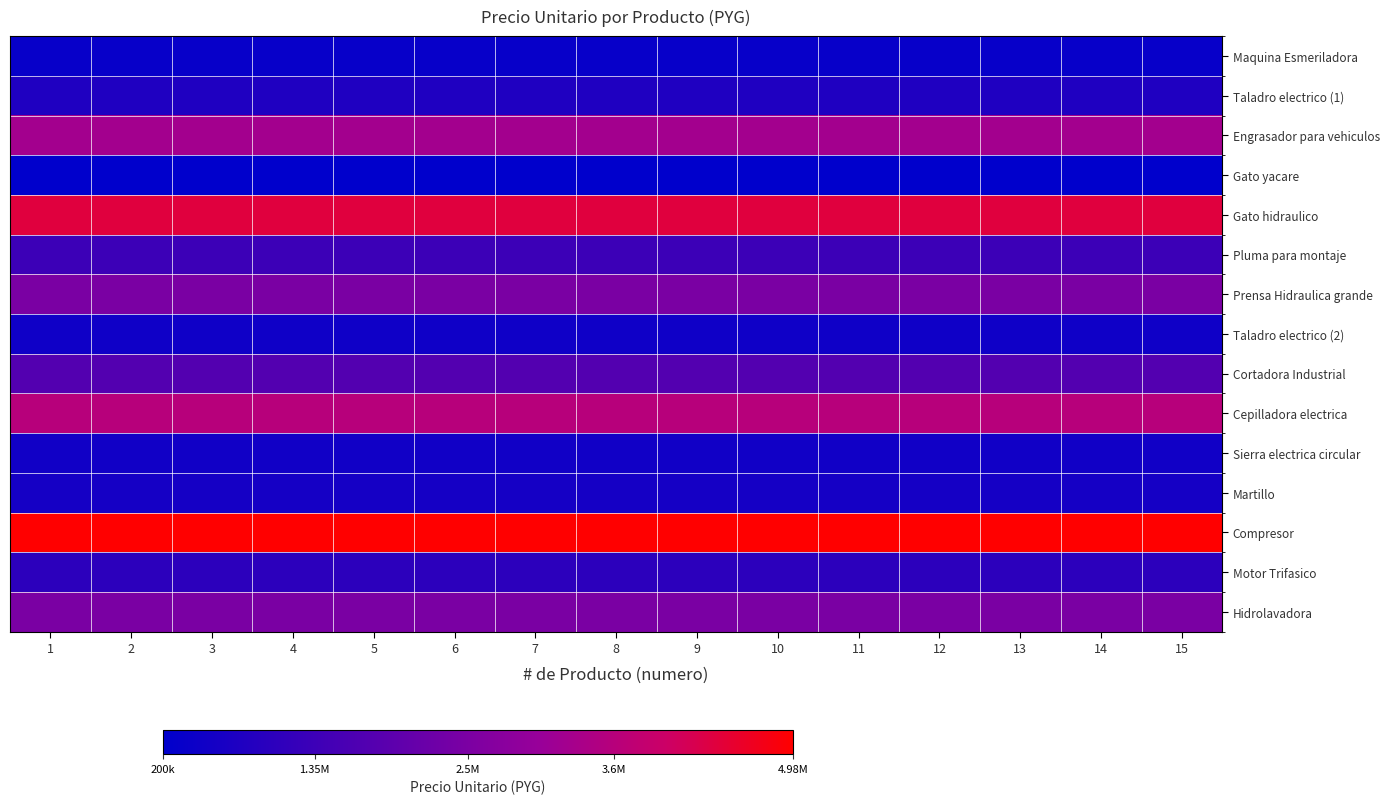

Which series has the largest total across all categories?

Compresor